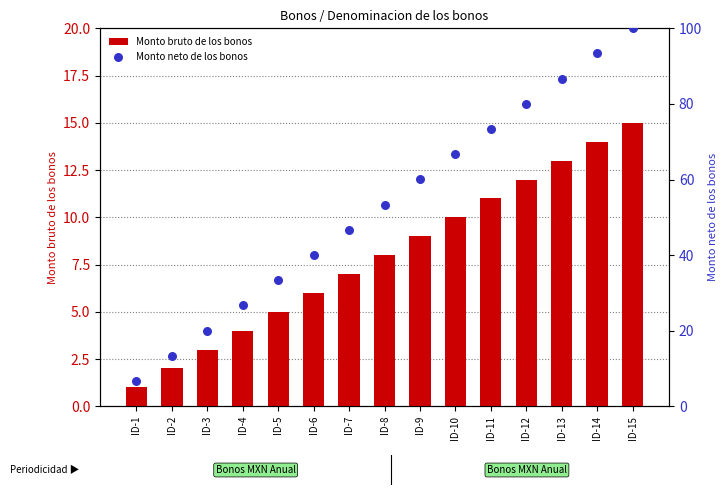

What are all the series names shown in the legend?

Monto bruto de los bonos, Monto neto de los bonos